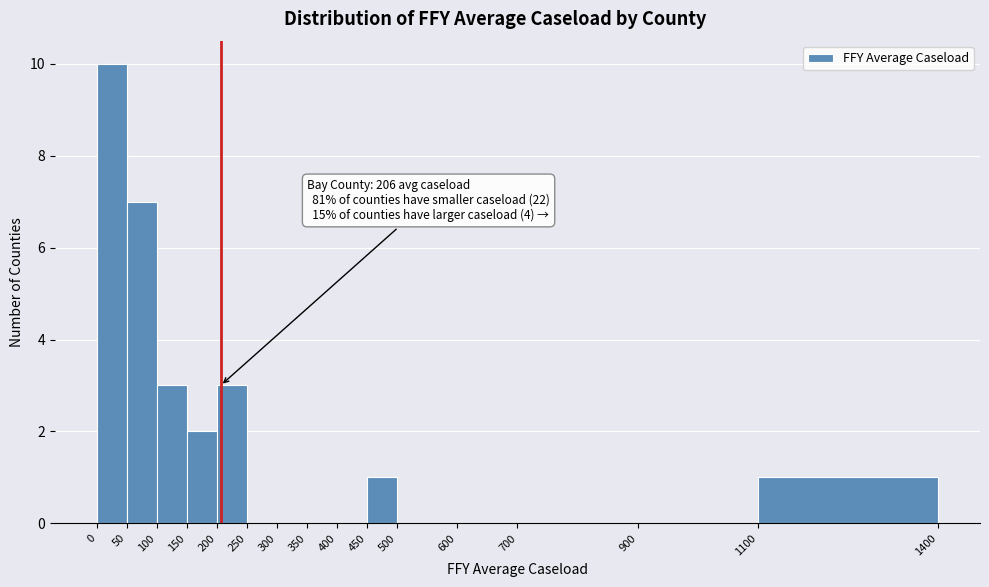

Over which range of the x-axis is the bar tallest?

0 to 50